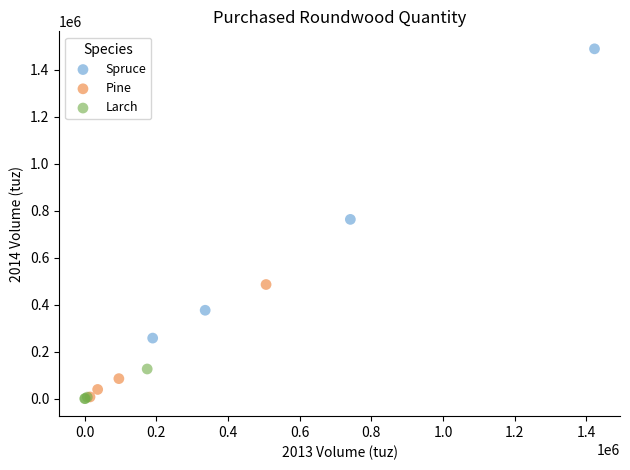

What are all the series names shown in the legend?

Spruce, Pine, Larch